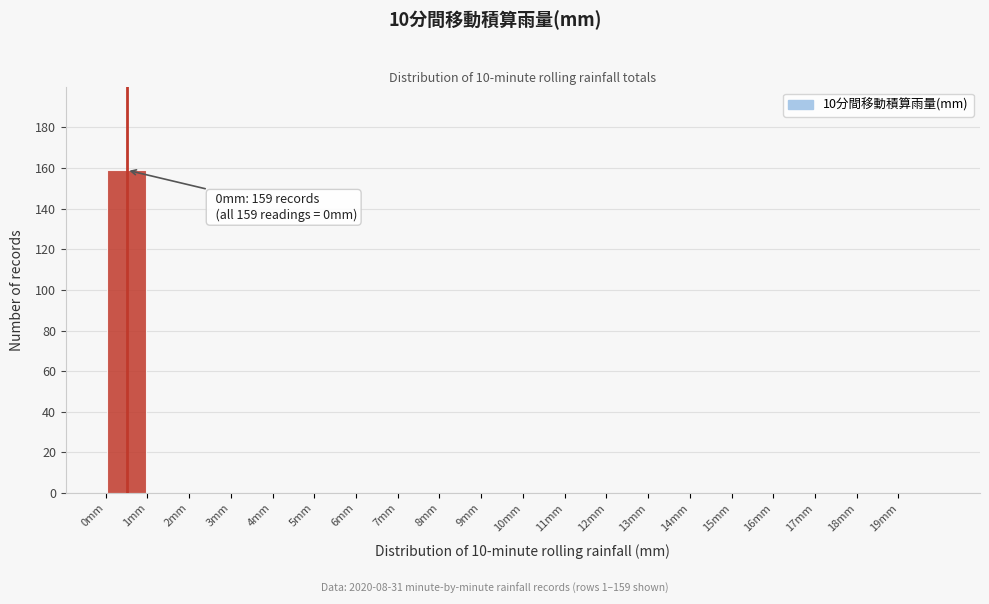

Which range on the x-axis has the tallest bar?

0 to 1